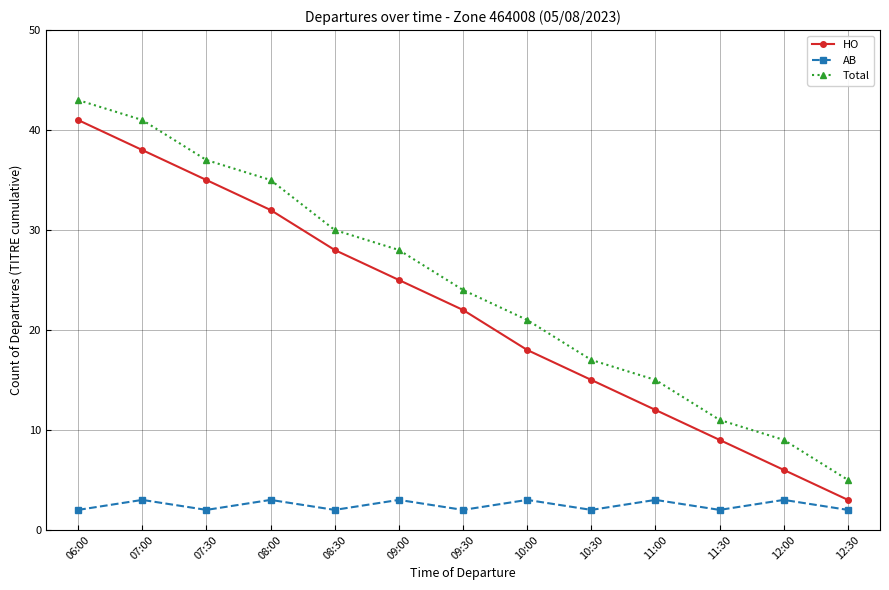

True or false: AB and Total intersect in this chart.

False